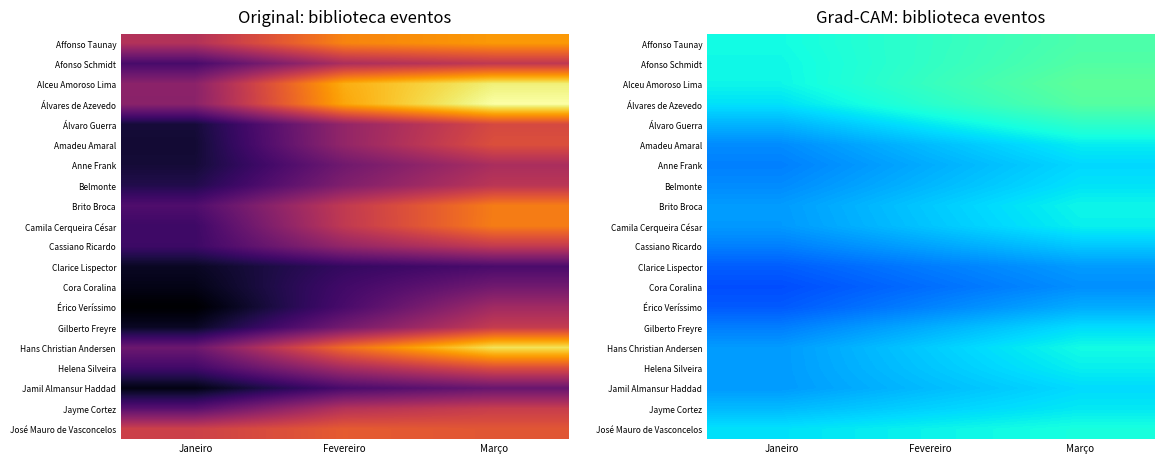

Which label corresponds to the largest value in the chart?

Março